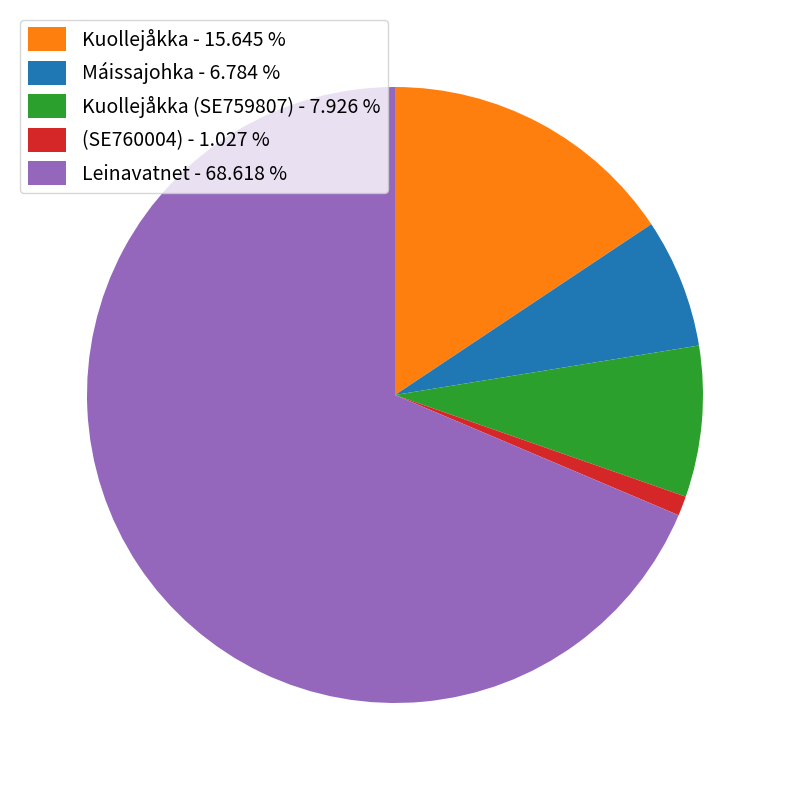

Is there any slice that represents more than half of the pie?

Yes